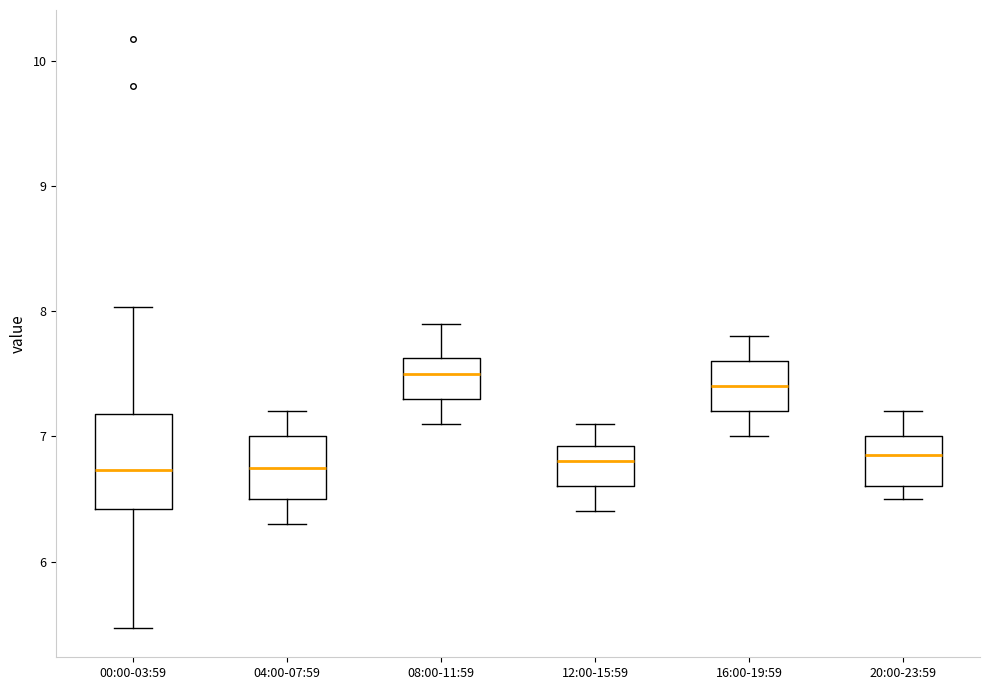

Where does the median line of the box for 20:00-23:59 sit on the y-axis? The values are not printed on the chart, so give them approximately, as read against the axis.

6.9